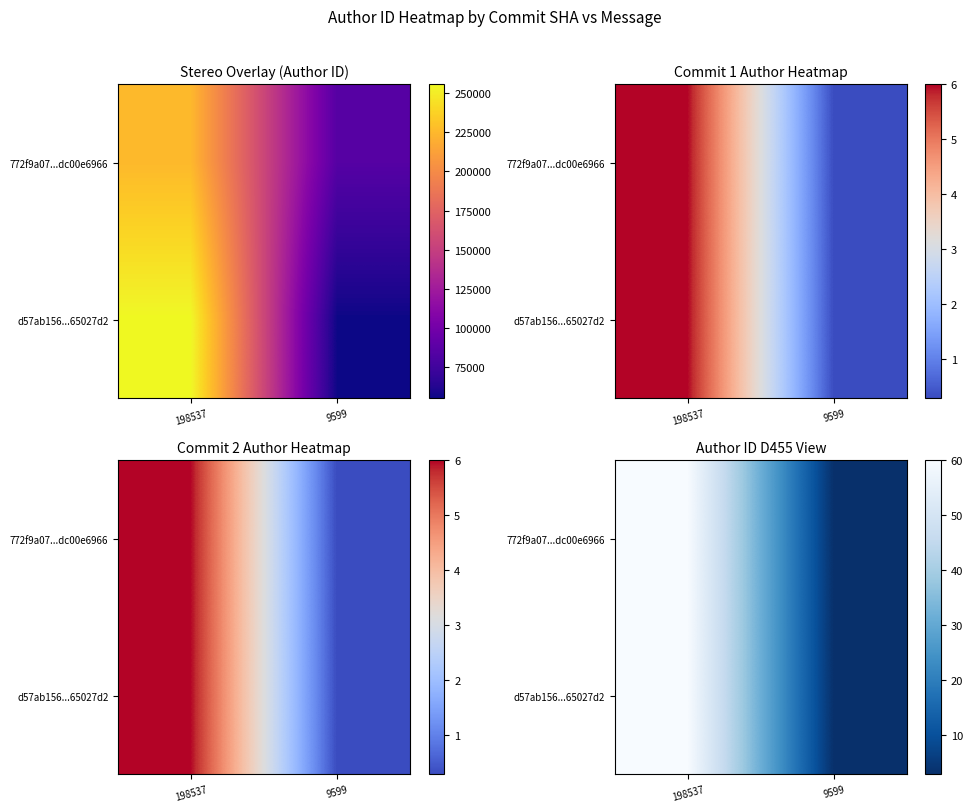

Is it true that 772f9a07...dc00e6966 equals 34.2 at 198537?

False